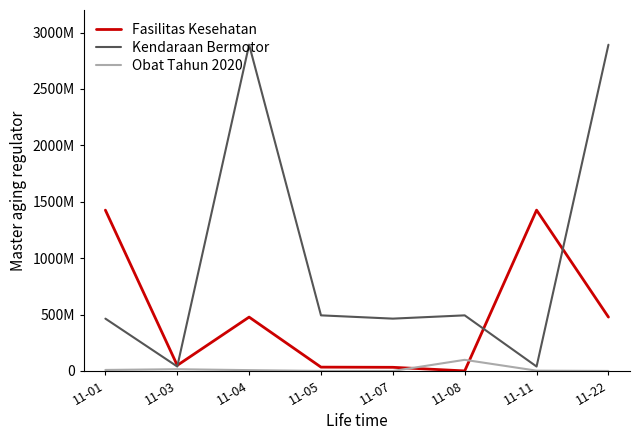

List the series in order of their peak value, highest first.

Kendaraan Bermotor, Fasilitas Kesehatan, Obat Tahun 2020